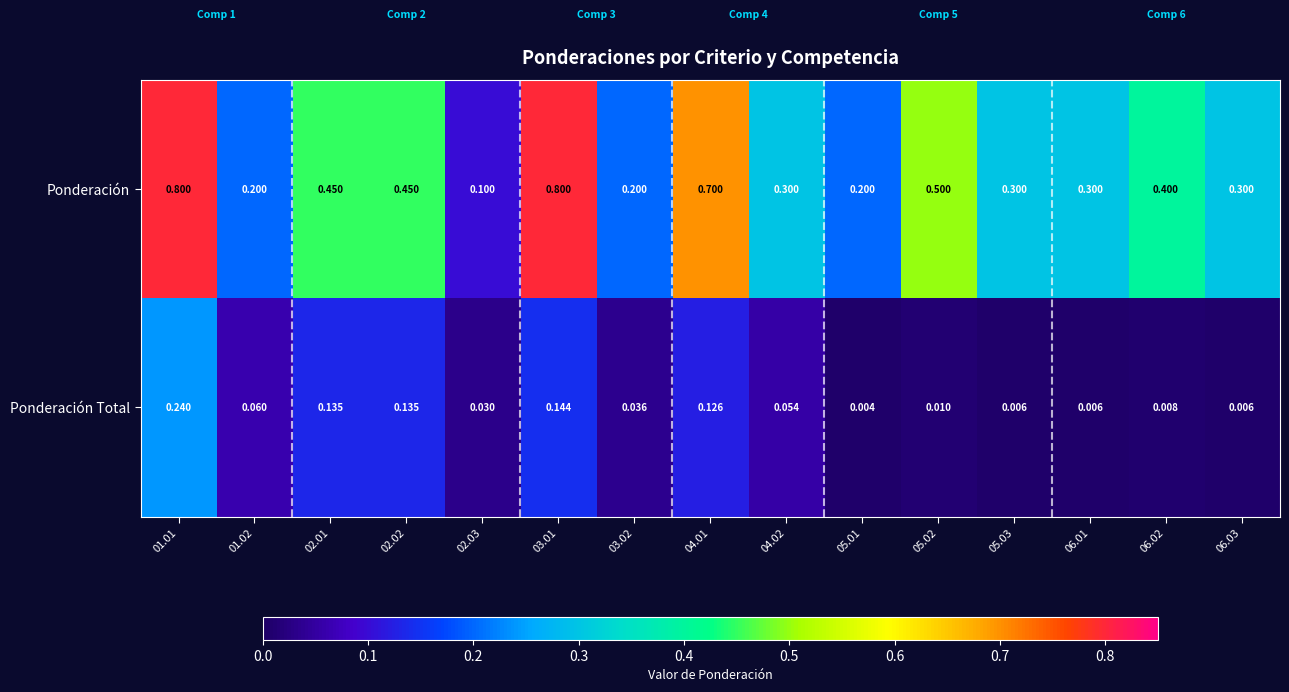

At how many categories does at least one series exceed 0?

15